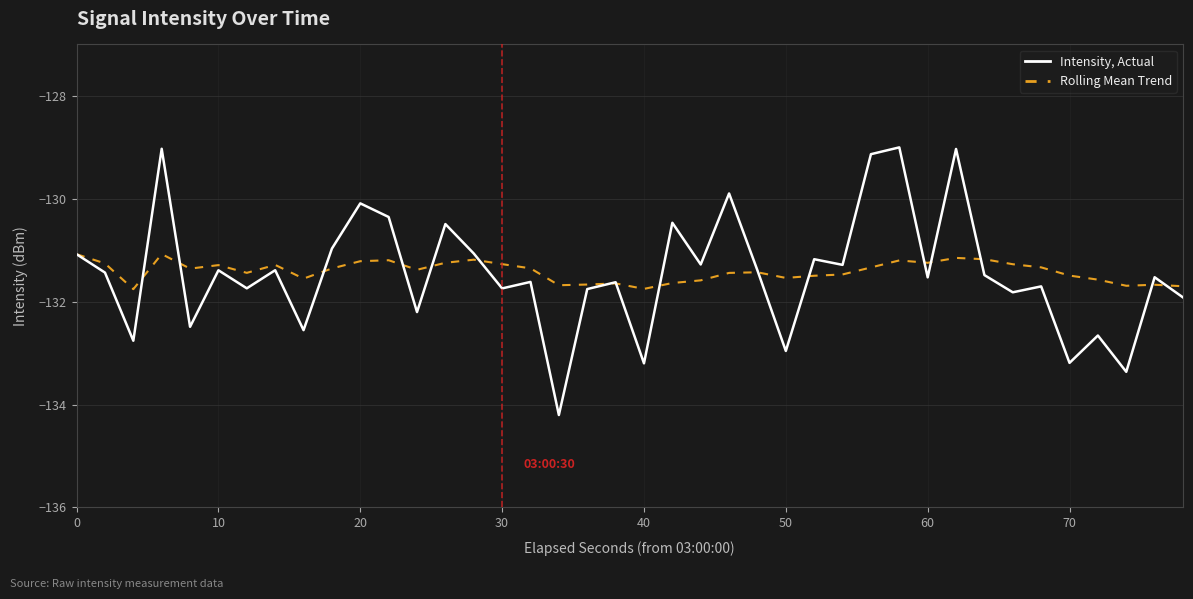

List the series in order of their peak value, highest first.

Intensity, Actual, Rolling Mean Trend